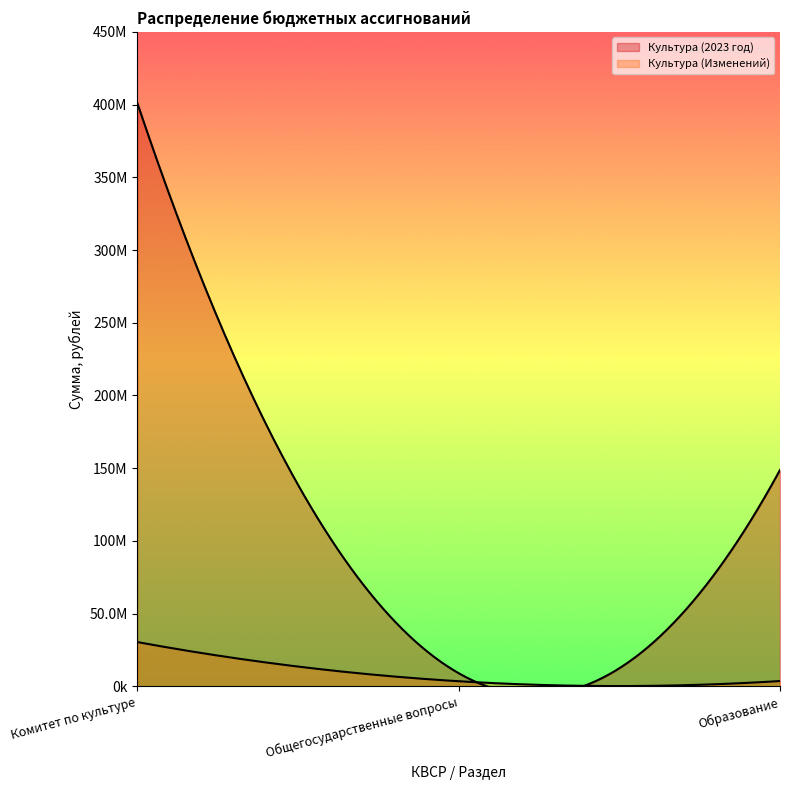

What are all the series names shown in the legend?

Культура (2023 год), Культура (Изменений)